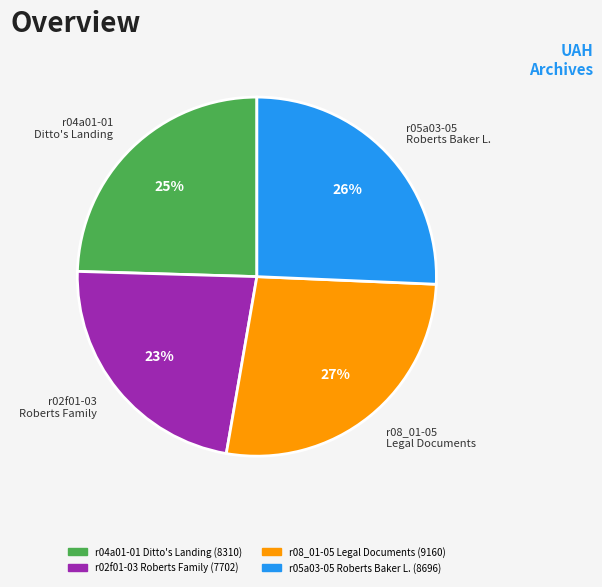

How many segments does this pie chart have?

4